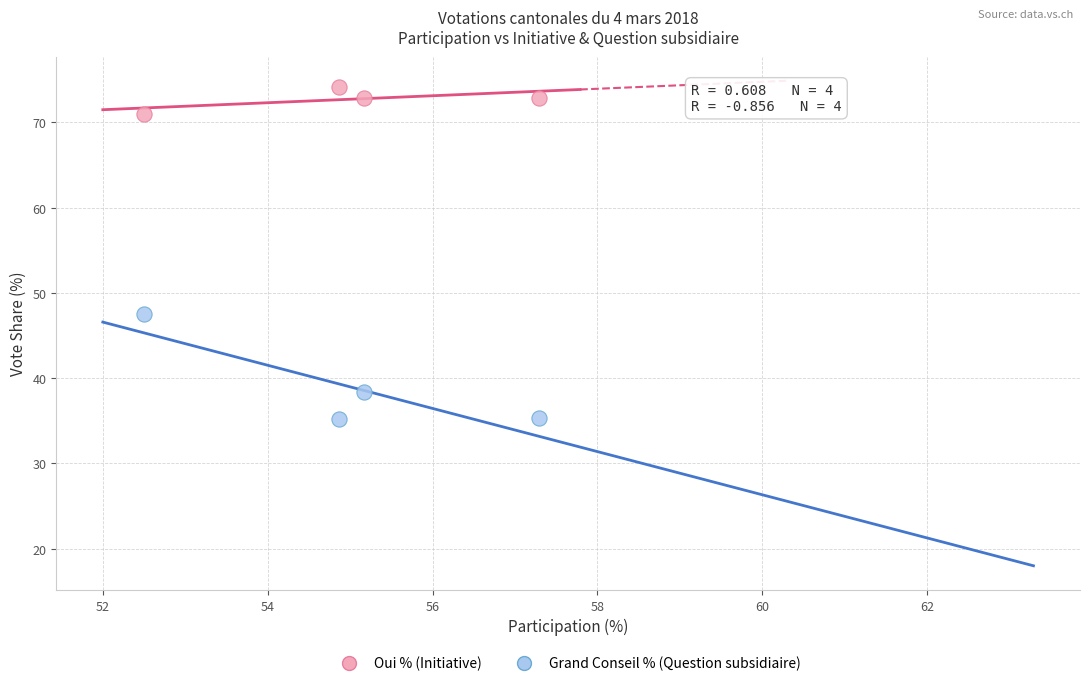

Which series reaches the minimum Y coordinate?

Grand Conseil % (Question subsidiaire)